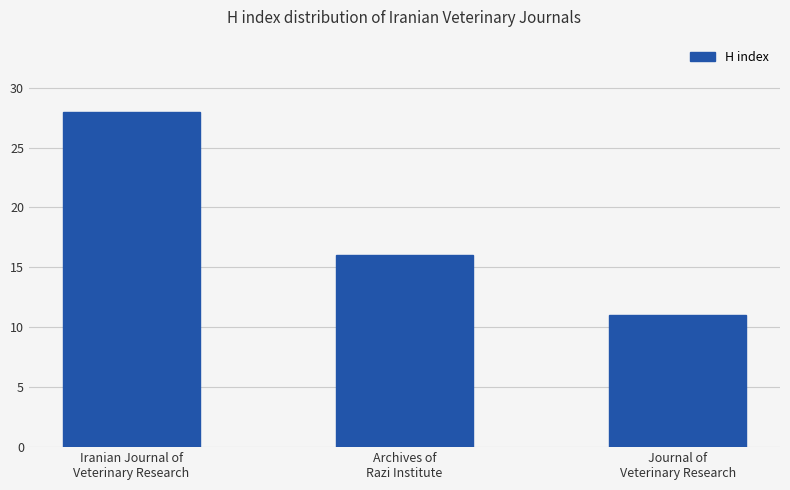

Does the chart contain stacked bars?

No